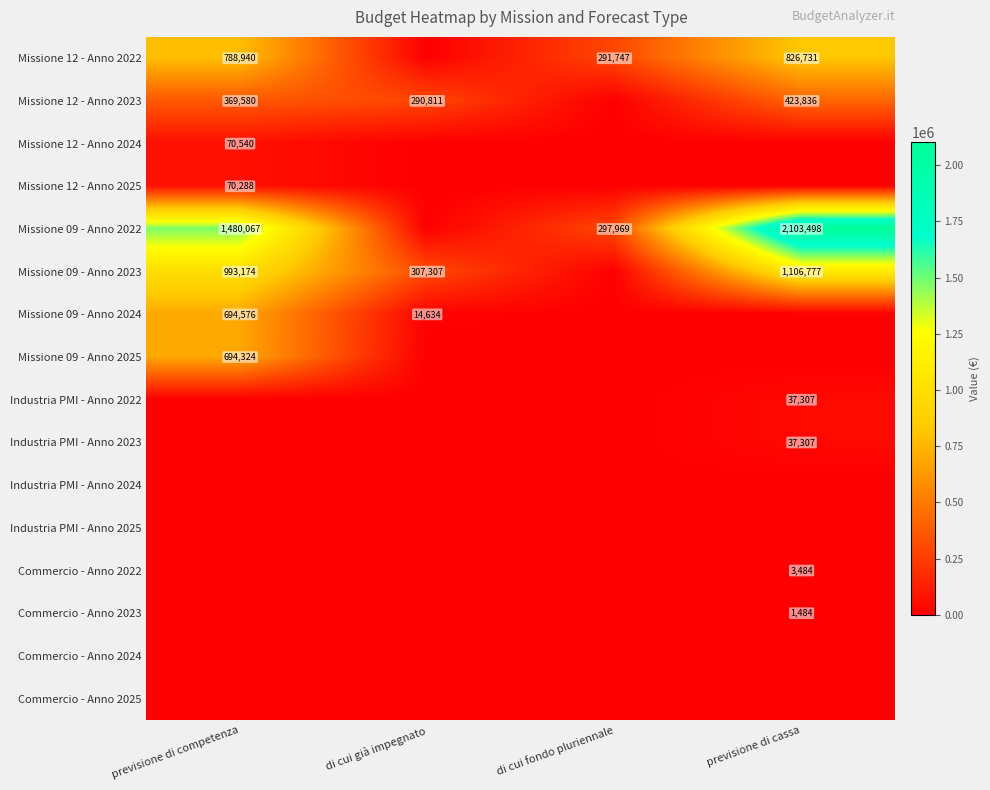

What is the difference between the highest and lowest values at di cui fondo pluriennale?

297968.5